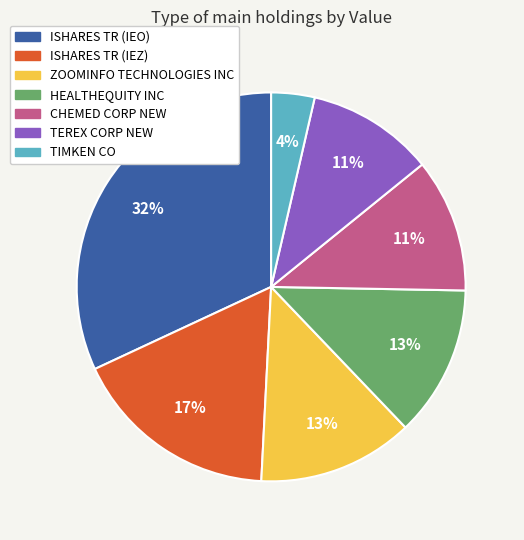

Approximately how many times larger is the value at ISHARES TR (IEZ) compared to ZOOMINFO TECHNOLOGIES INC?

1.3